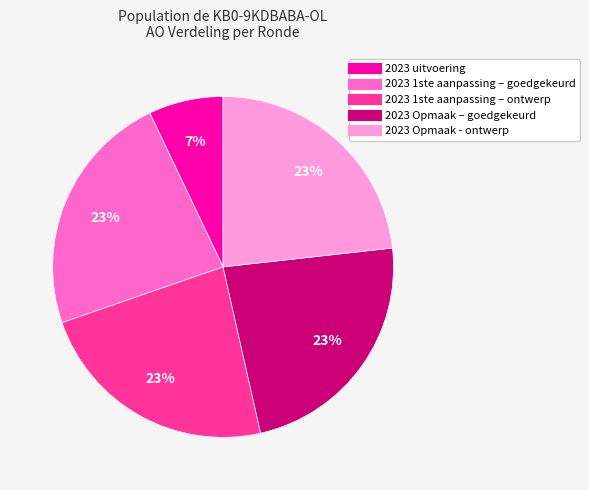

Which category has the smallest portion of the pie?

2023 uitvoering